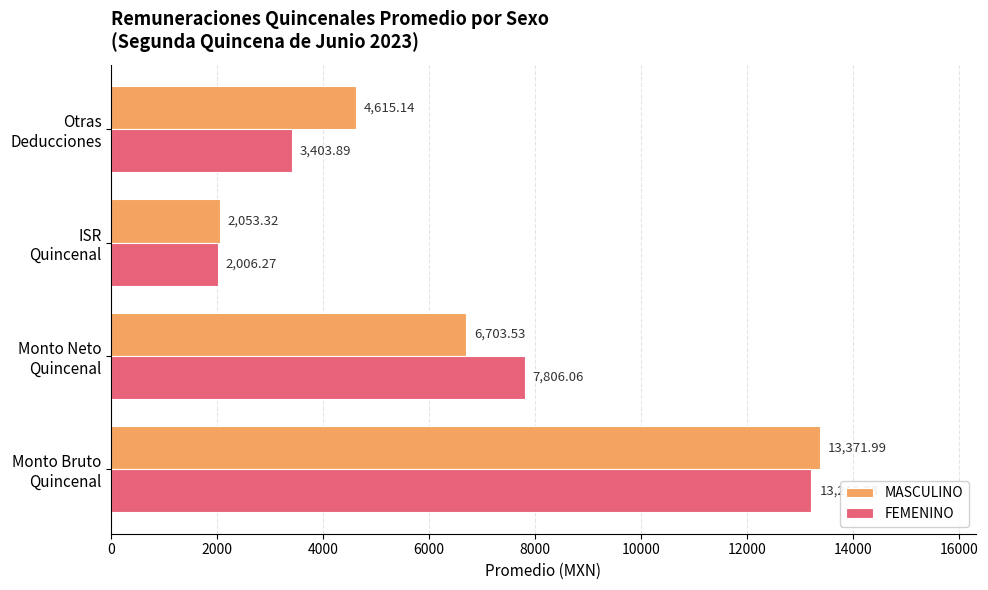

How many values in the MASCULINO series are below 6703?

2